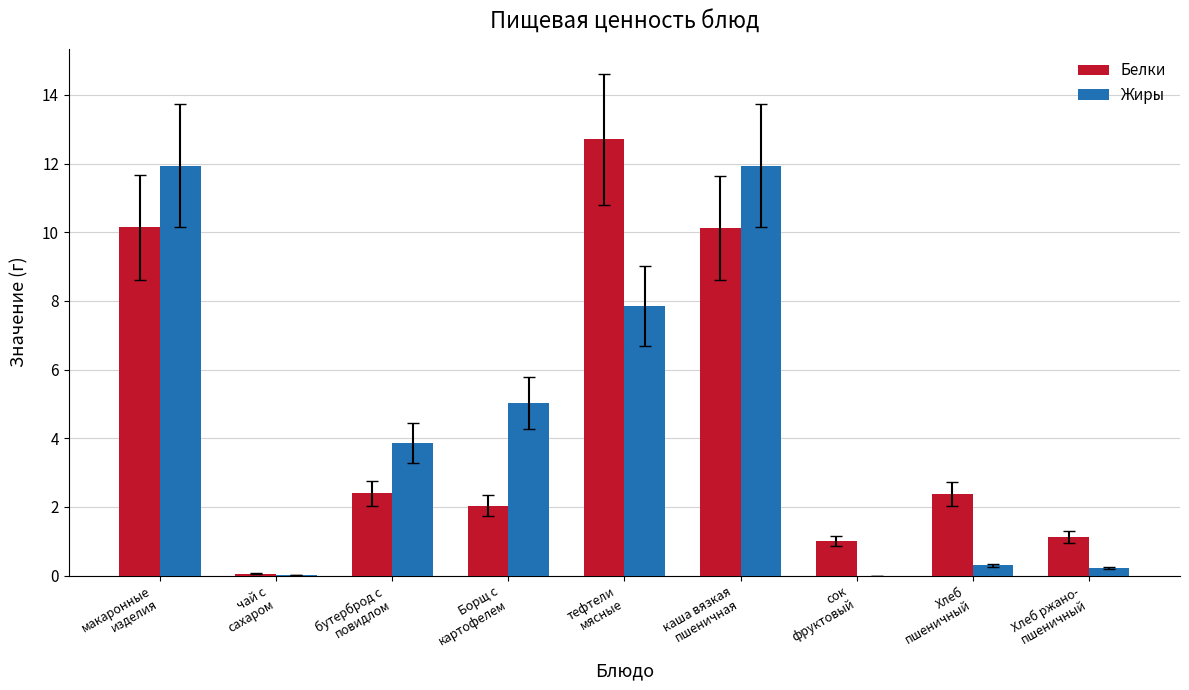

True or false: Жиры has a value of 0.0 at сок
фруктовый.

True